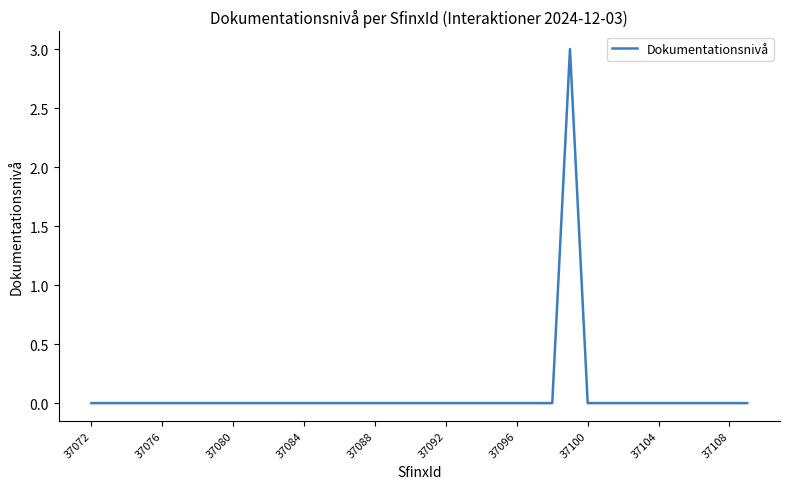

Is this an area chart (filled region under the line)?

No